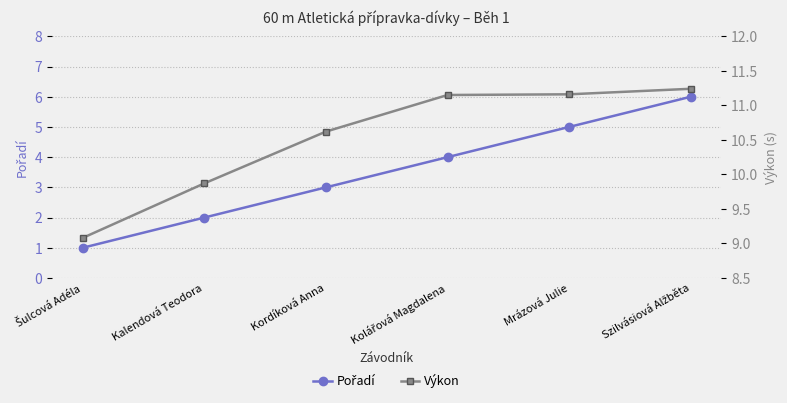

Which series changed the most between Mrázová Julie and Szilvásiová Alžběta?

Pořadí